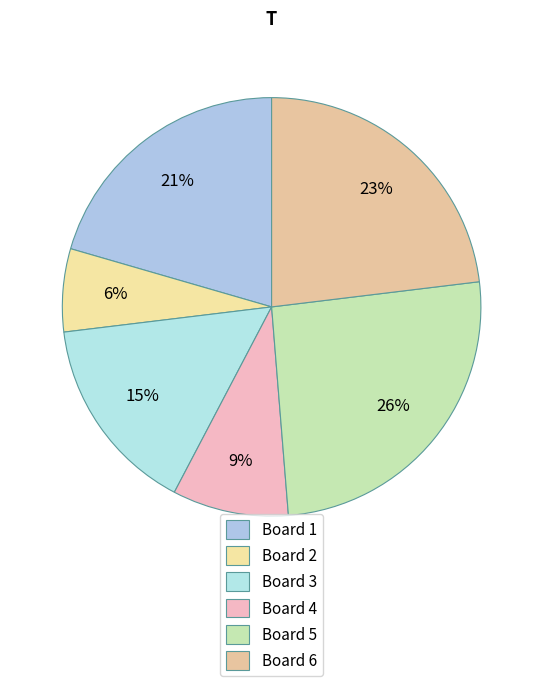

To the nearest percent, what is the average slice percentage?

17%